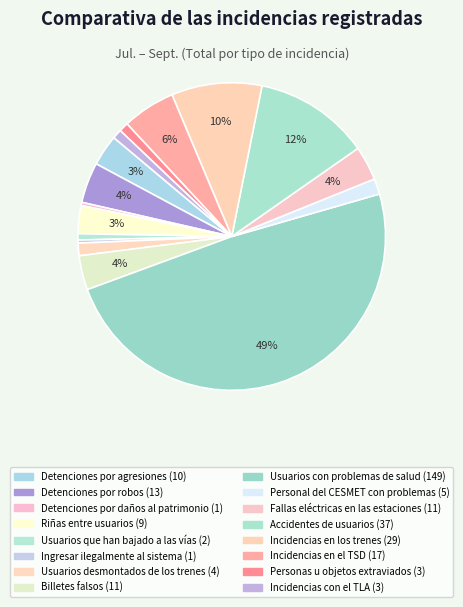

Is Personas u objetos extraviados the majority of the pie?

No